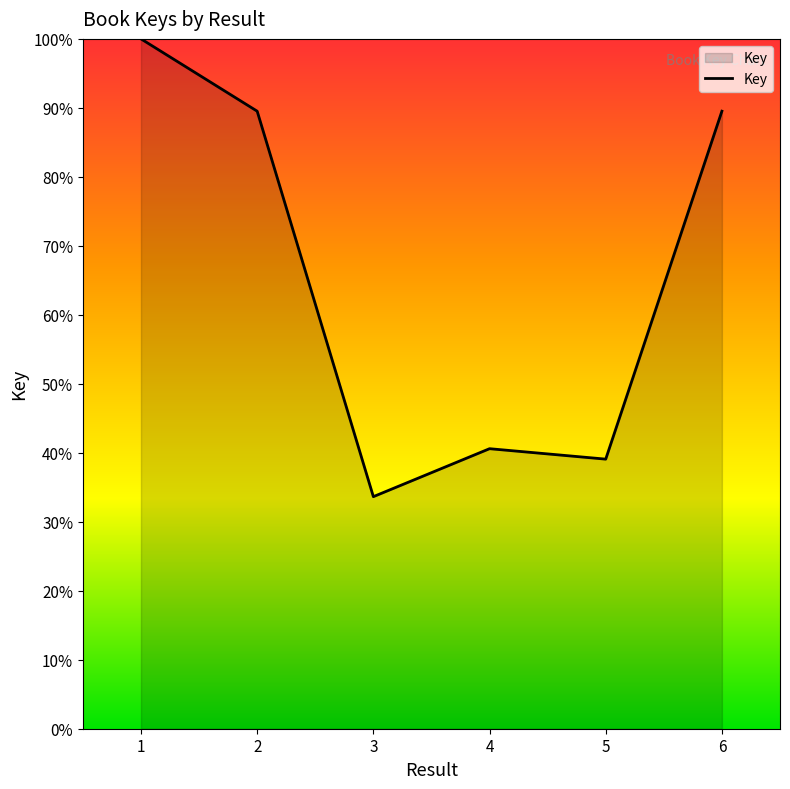

What is the approximate value at 2?

89.5